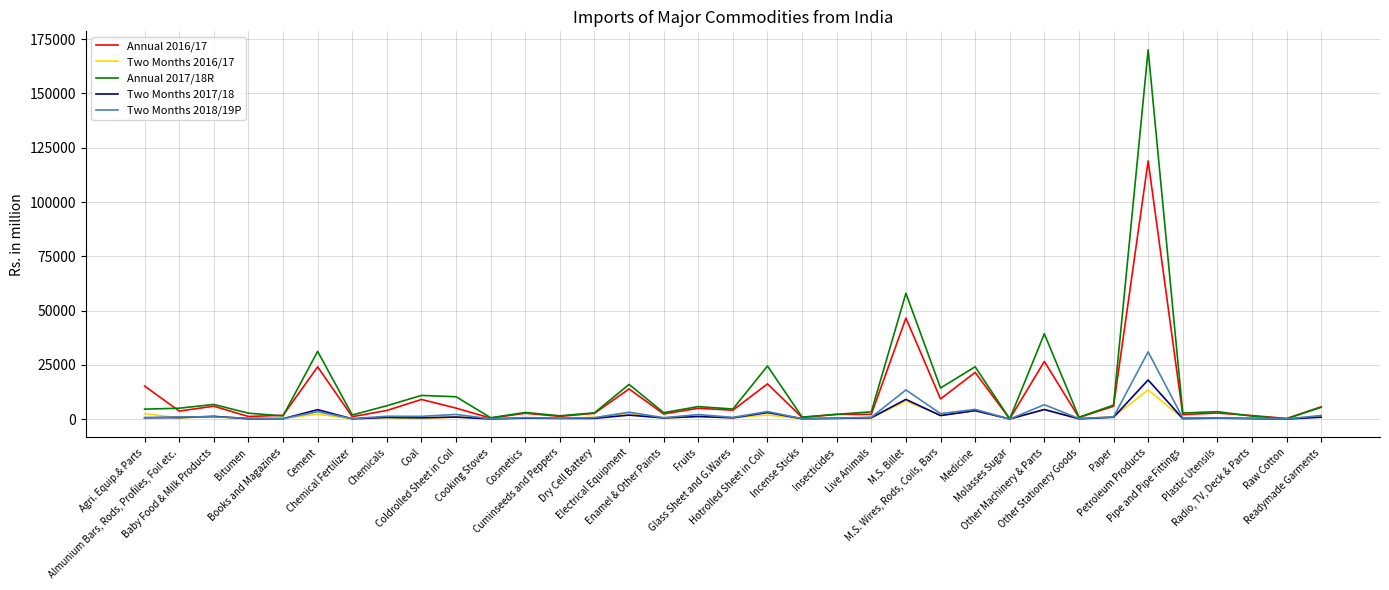

True or false: Two Months 2017/18 and Two Months 2016/17 intersect in this chart.

True